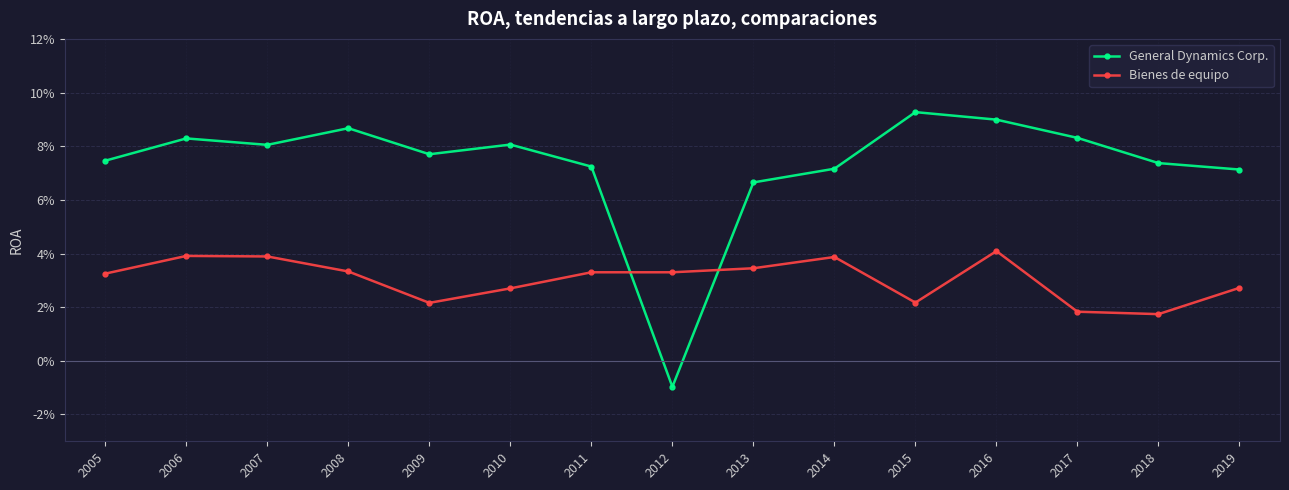

Reading right to left, list all the values displayed in this chart.

General Dynamics Corp.: 0.1	0.1	0.1	0.1	0.1	0.1	0.1	-0.0	0.1	0.1	0.1	0.1	0.1	0.1	0.1
Bienes de equipo: 0.0	0.0	0.0	0.0	0.0	0.0	0.0	0.0	0.0	0.0	0.0	0.0	0.0	0.0	0.0